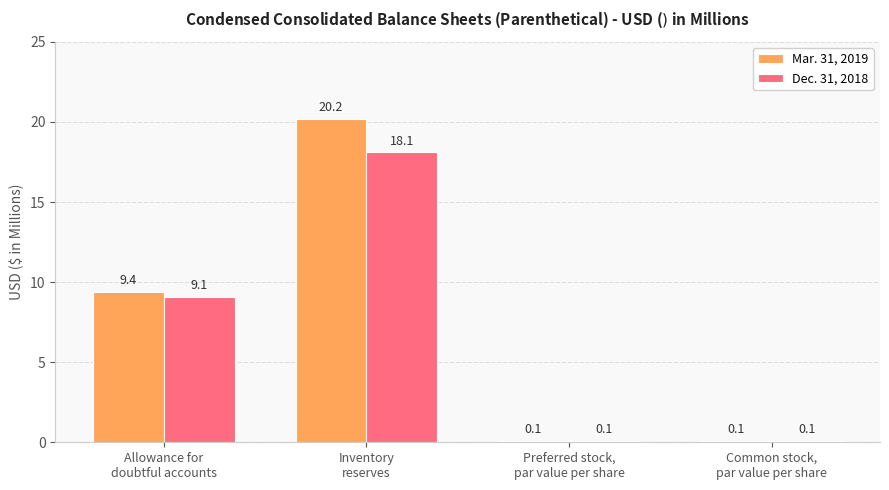

What is the greatest value displayed?

20.2